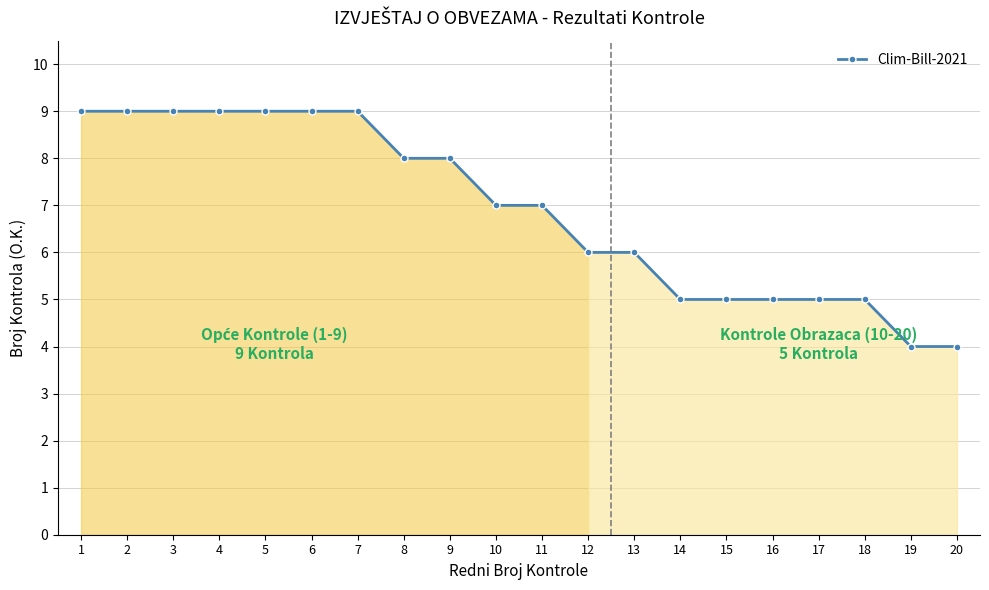

What is the average value?

7